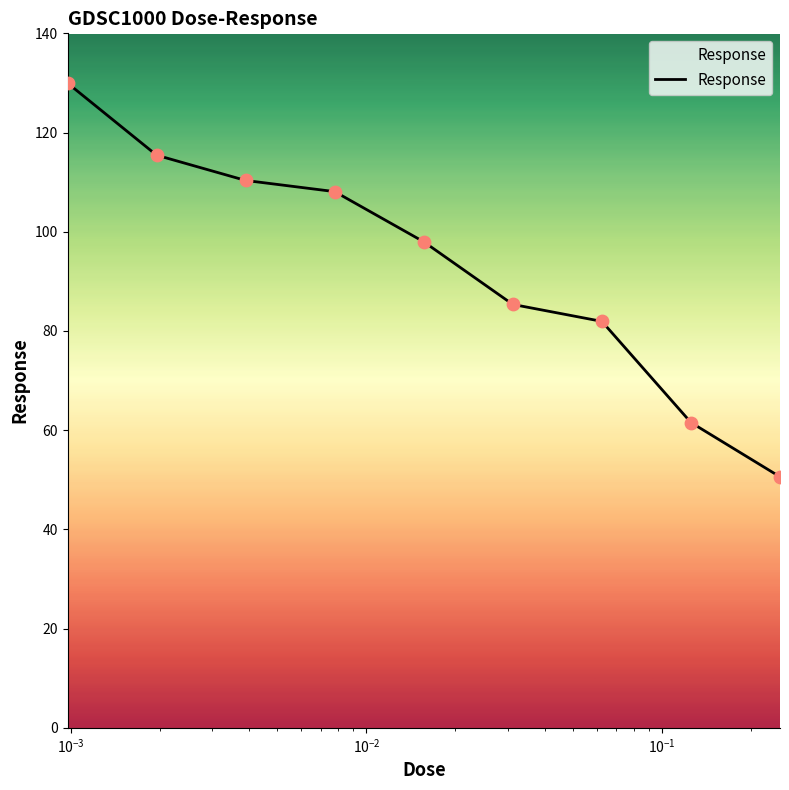

What is the smallest value displayed?

50.6